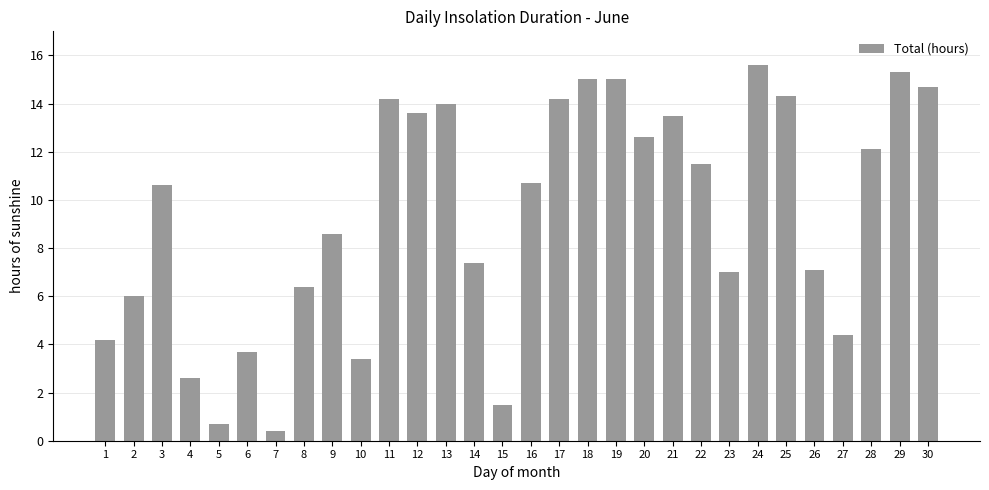

What is the minimum value shown in the chart?

0.4